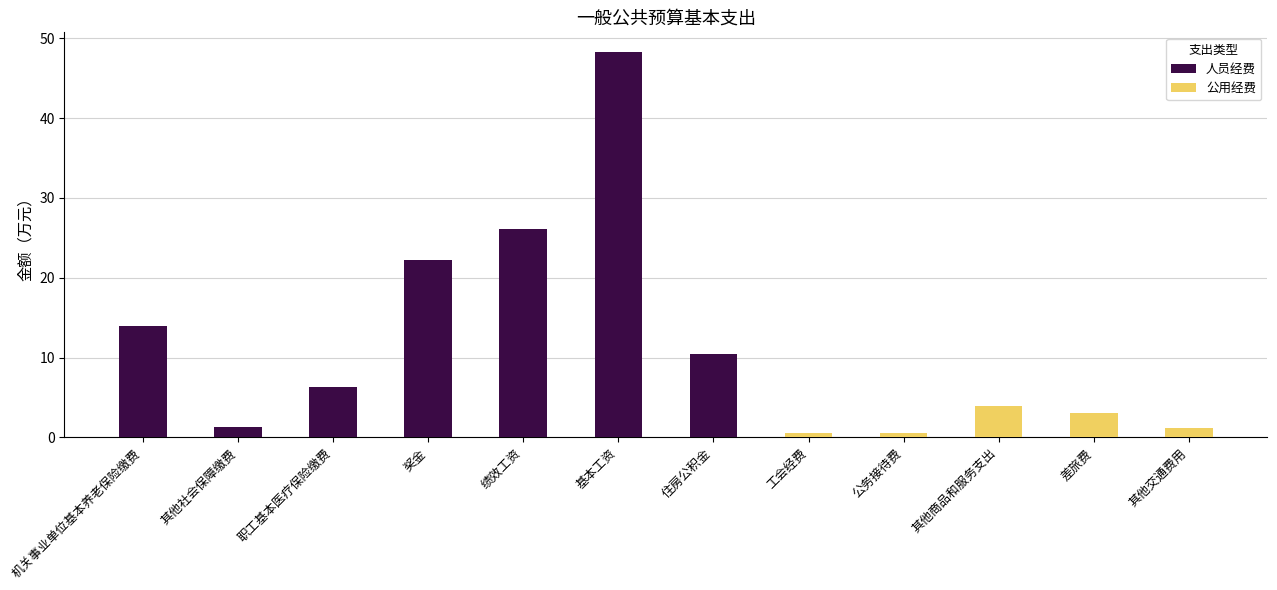

Reading left to right, list all the values displayed in this chart.

人员经费: 14.0	1.3	6.3	22.2	26.1	48.3	10.5	0.0	0.0	0.0	0.0	0.0
公用经费: 0.0	0.0	0.0	0.0	0.0	0.0	0.0	0.6	0.5	4.0	3.0	1.2